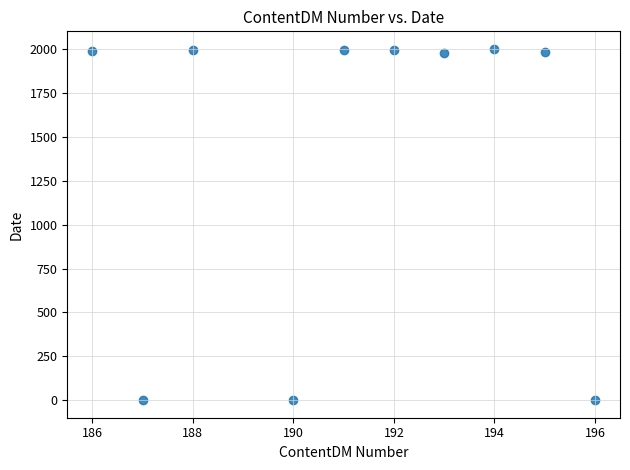

What is the average X value?

191